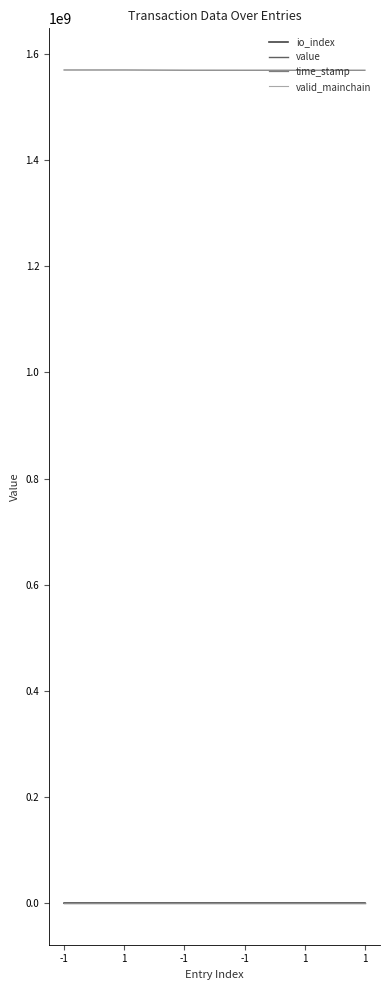

Where is the first local maximum for io_index?

-1